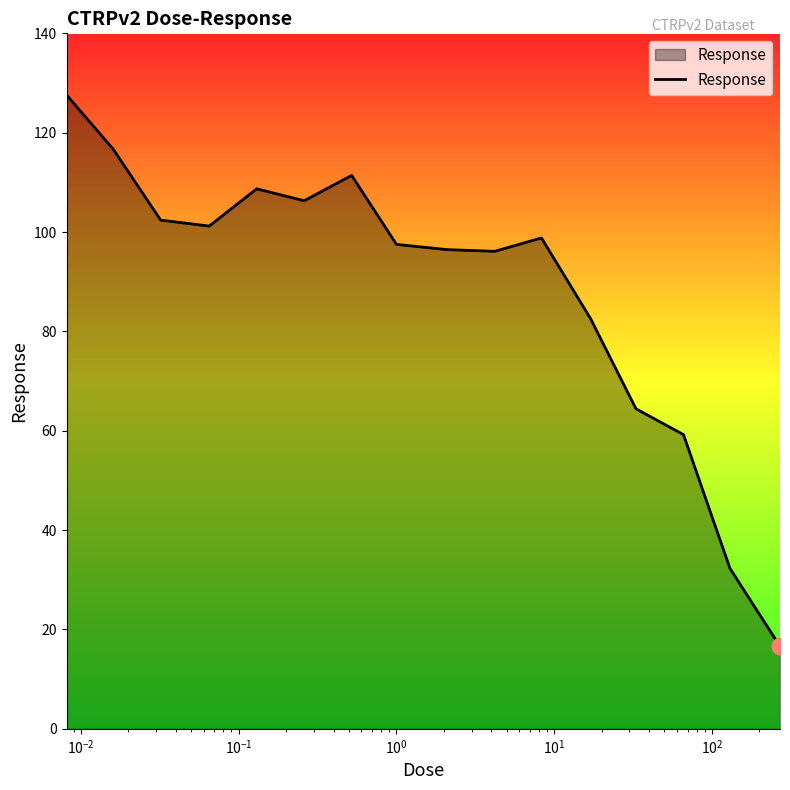

What is the minimum value shown in the chart?

16.6